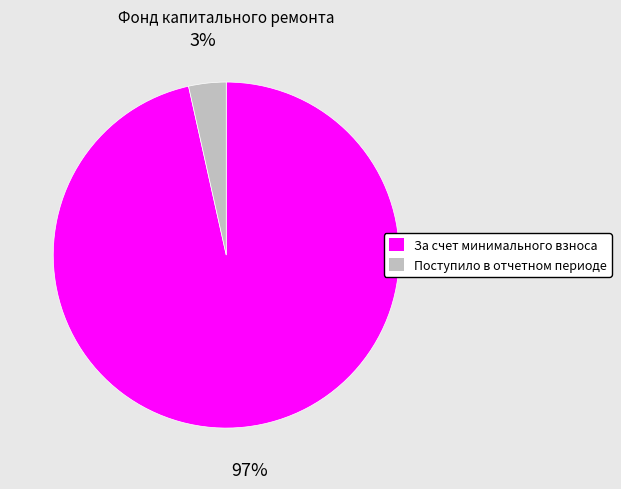

Which category accounts for the majority?

За счет минимального взноса